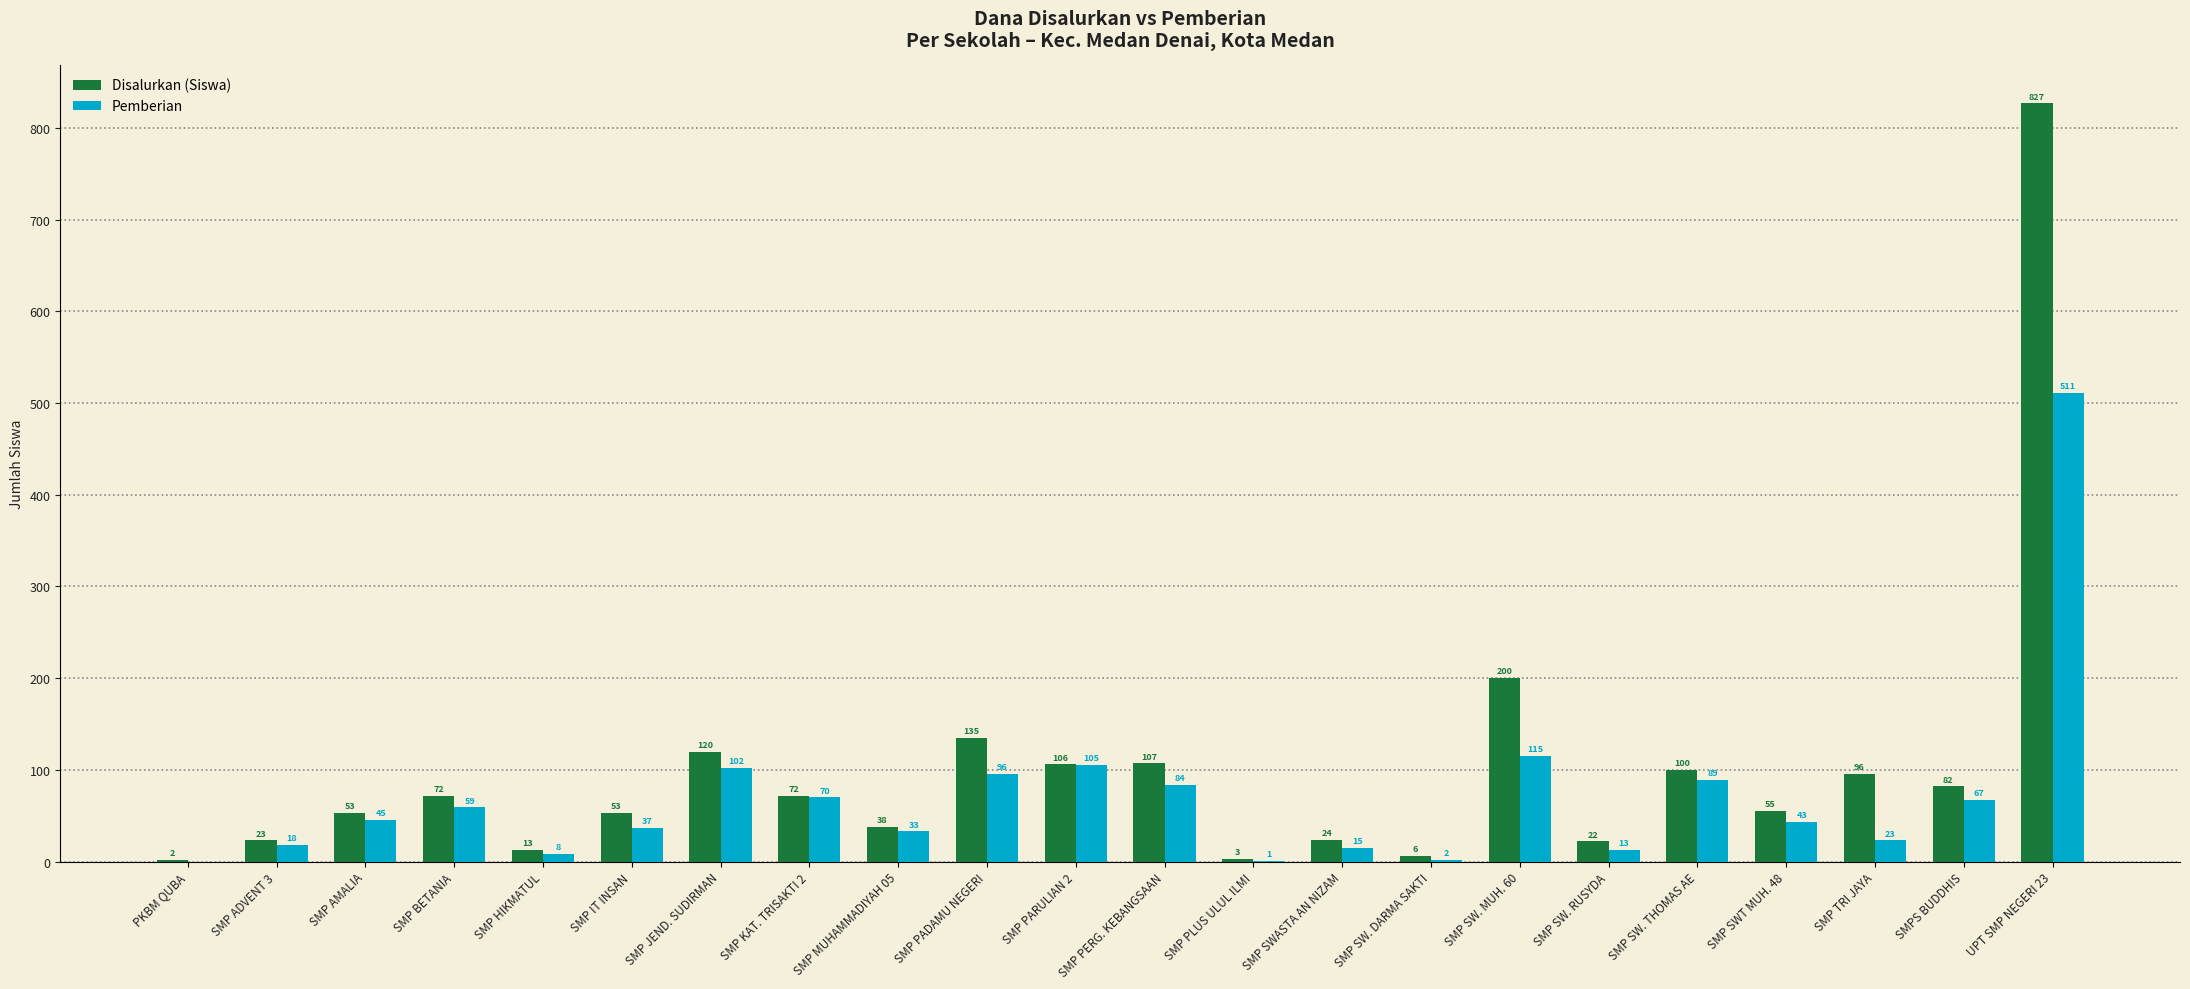

Reading right to left, transcribe all the data shown in this chart.

Disalurkan (Siswa): UPT SMP NEGERI 23=827	SMPS BUDDHIS=82	SMP TRI JAYA=96	SMP SWT MUH. 48=55	SMP SW. THOMAS AE=100	SMP SW. RUSYDA=22	SMP SW. MUH. 60=200	SMP SW. DARMA SAKTI=6	SMP SWASTA AN NIZAM=24	SMP PLUS ULUL ILMI=3	SMP PERG. KEBANGSAAN=107	SMP PARULIAN 2=106	SMP PADAMU NEGERI=135	SMP MUHAMMADIYAH 05=38	SMP KAT. TRISAKTI 2=72	SMP JEND. SUDIRMAN=120	SMP IT INSAN=53	SMP HIKMATUL=13	SMP BETANIA=72	SMP AMALIA=53	SMP ADVENT 3=23	PKBM QUBA=2
Pemberian: UPT SMP NEGERI 23=511	SMPS BUDDHIS=67	SMP TRI JAYA=23	SMP SWT MUH. 48=43	SMP SW. THOMAS AE=89	SMP SW. RUSYDA=13	SMP SW. MUH. 60=115	SMP SW. DARMA SAKTI=2	SMP SWASTA AN NIZAM=15	SMP PLUS ULUL ILMI=1	SMP PERG. KEBANGSAAN=84	SMP PARULIAN 2=105	SMP PADAMU NEGERI=96	SMP MUHAMMADIYAH 05=33	SMP KAT. TRISAKTI 2=70	SMP JEND. SUDIRMAN=102	SMP IT INSAN=37	SMP HIKMATUL=8	SMP BETANIA=59	SMP AMALIA=45	SMP ADVENT 3=18	PKBM QUBA=0